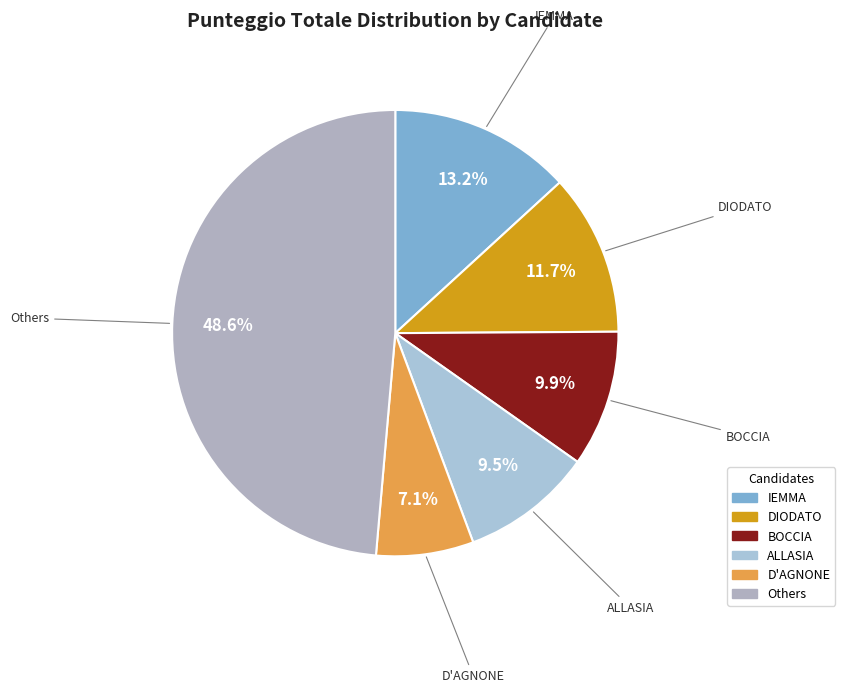

How many segments does this pie chart have?

6